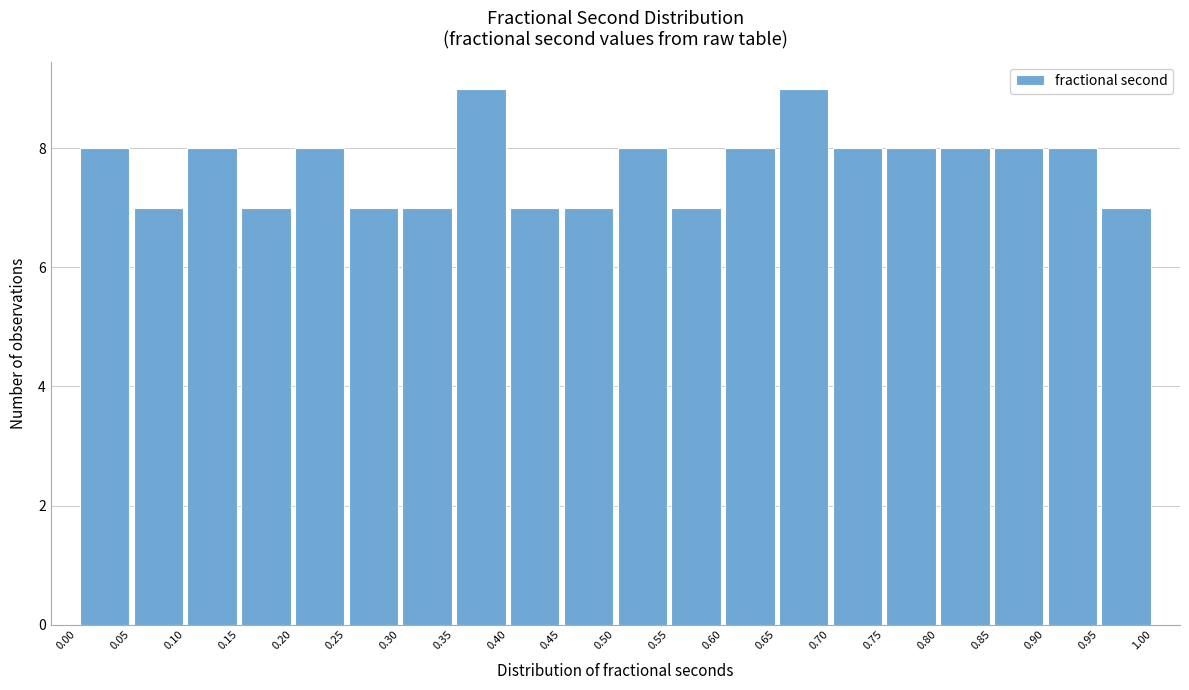

Reading left to right, list every bar in this chart as the range it spans on the x-axis followed by its height. The values are not printed on the chart, so give them approximately, as read against the axis.

0.00 to 0.05: 8
0.05 to 0.10: 7
0.10 to 0.15: 8
0.15 to 0.20: 7
0.20 to 0.25: 8
0.25 to 0.30: 7
0.30 to 0.35: 7
0.35 to 0.40: 9
0.40 to 0.45: 7
0.45 to 0.50: 7
0.50 to 0.55: 8
0.55 to 0.60: 7
0.60 to 0.65: 8
0.65 to 0.70: 9
0.70 to 0.75: 8
0.75 to 0.80: 8
0.80 to 0.85: 8
0.85 to 0.90: 8
0.90 to 0.95: 8
0.95 to 1.00: 7